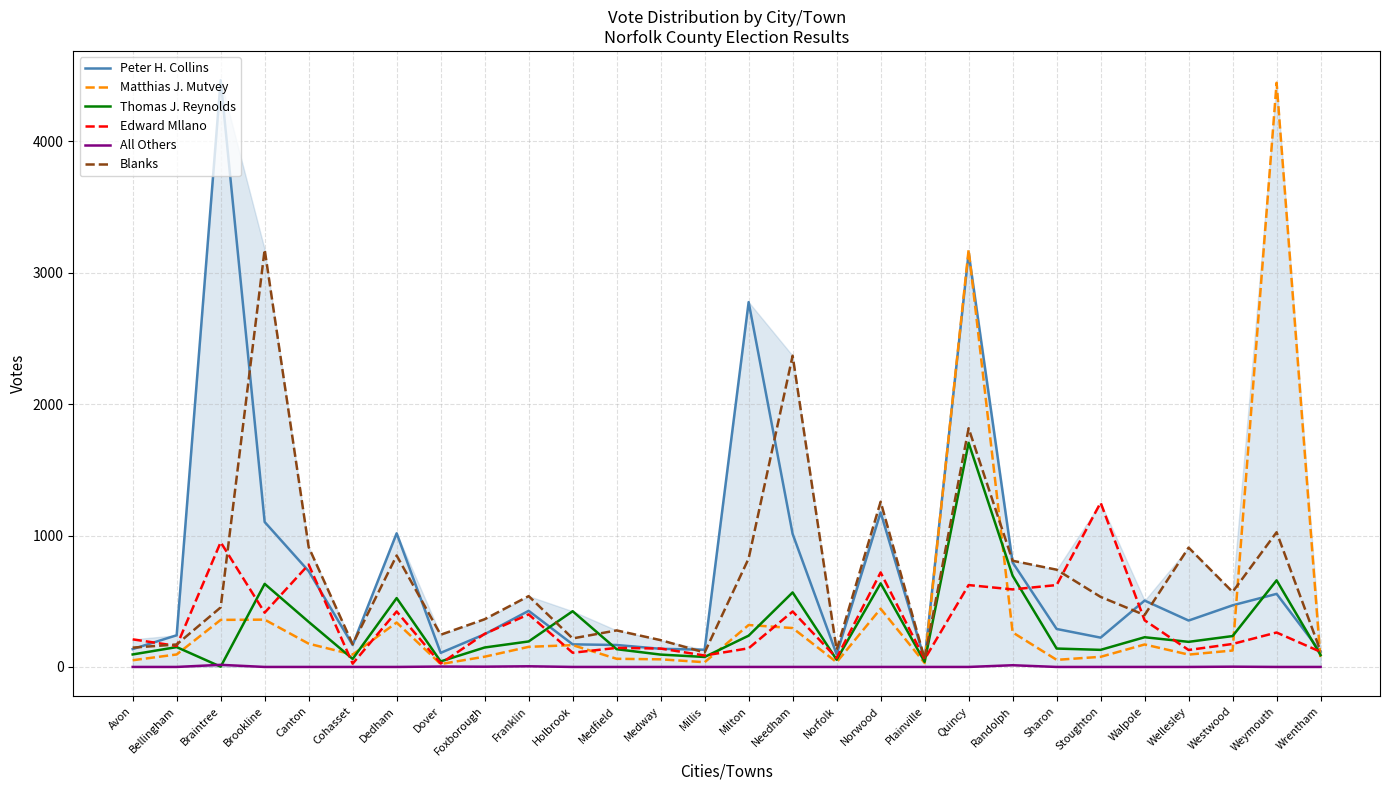

Where is Thomas J. Reynolds nearest to the value 853?

Randolph